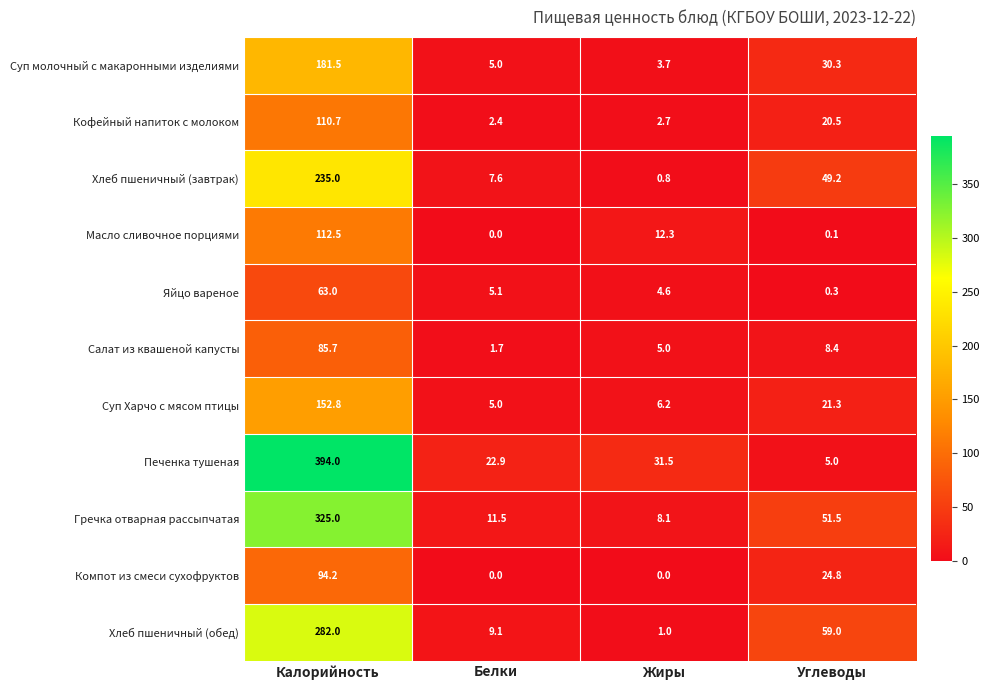

Where is Хлеб пшеничный (обед) nearest to the value 141?

Углеводы